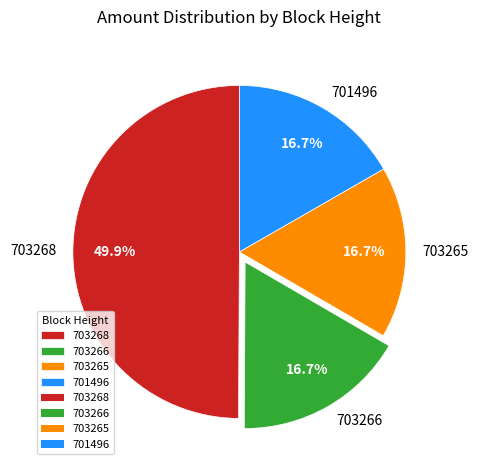

Do 703266 and 703265 together represent more than half of the pie?

No